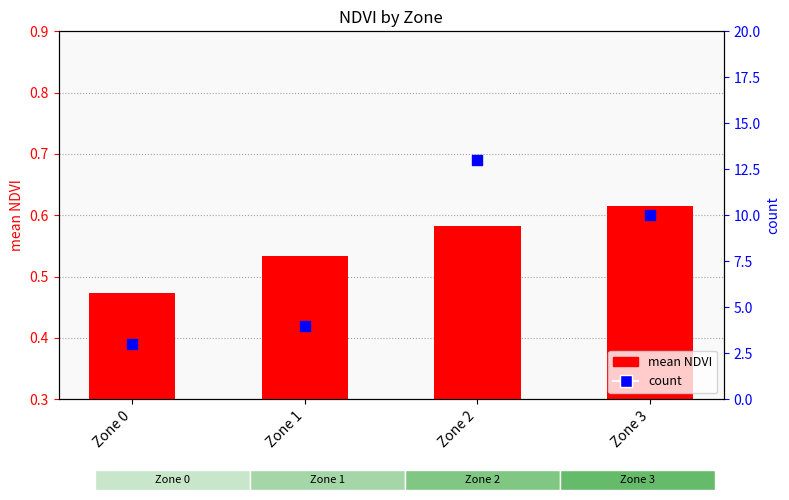

At how many categories does at least one series exceed 6?

2